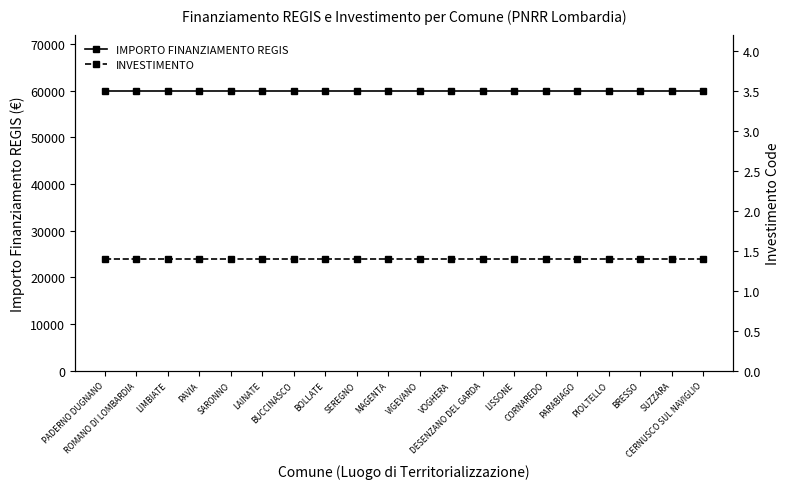

At which label is INVESTIMENTO closest to 1?

PADERNO DUGNANO